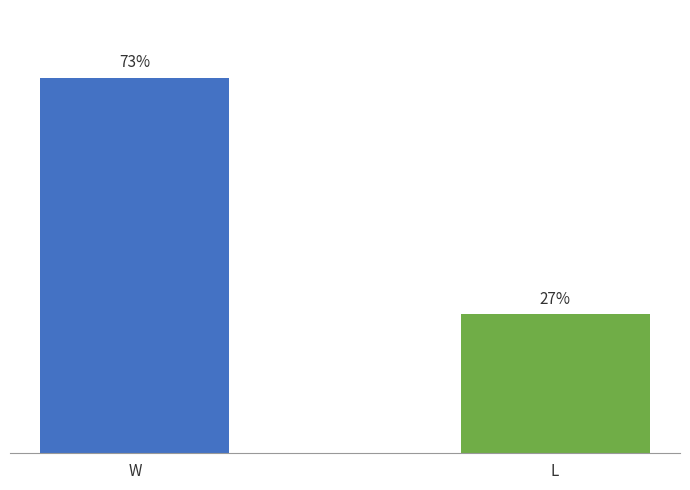

Between L and W, which is larger?

W